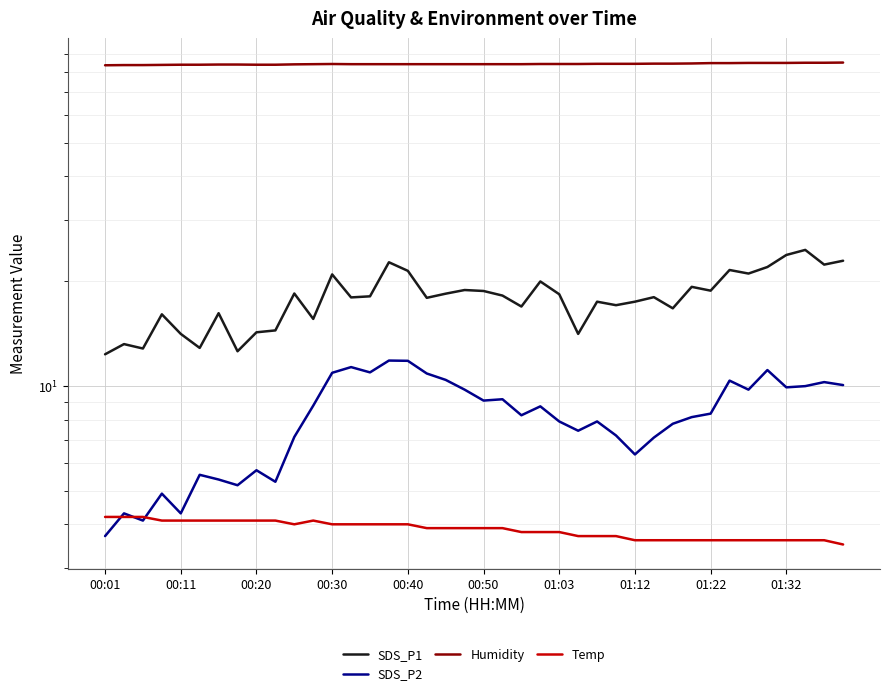

What is the sum of the Humidity values at 00:01 and 01:03?

167.2